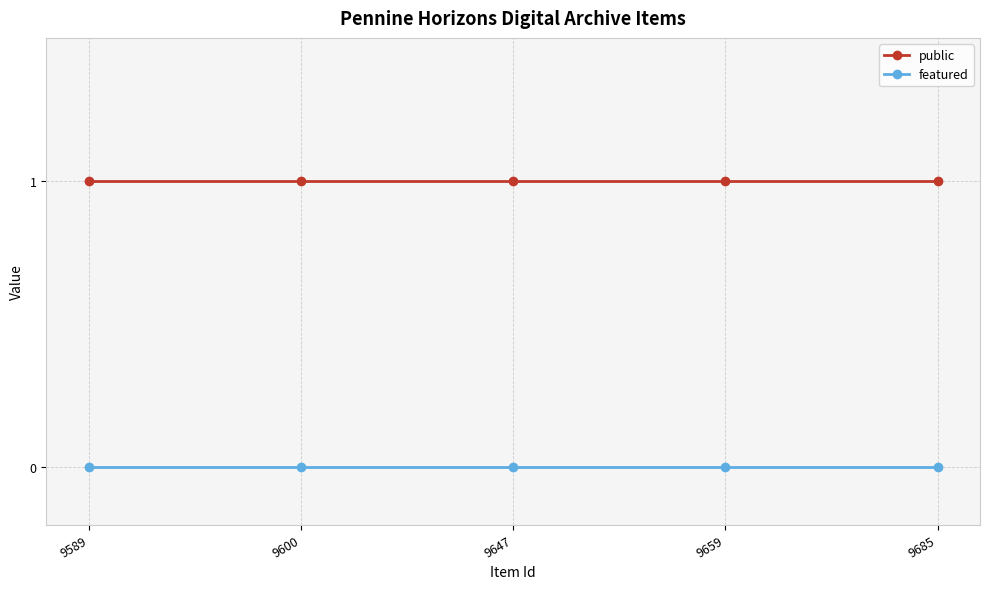

True or false: public has a value of 2 at 9647.

False